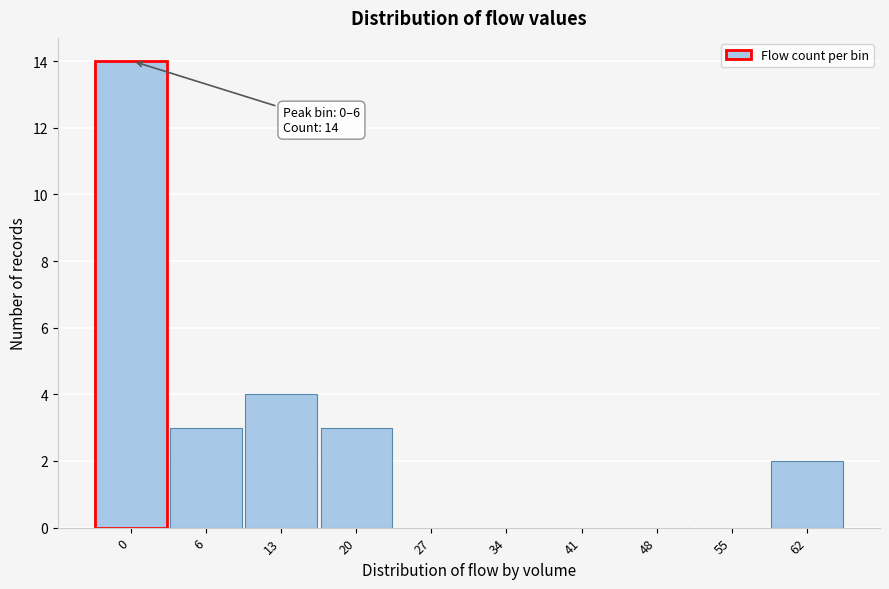

Reading left to right, what are all the values shown in this chart?

0=14	6=3	13=4	20=3	27=0	34=0	41=0	48=0	55=0	62=2